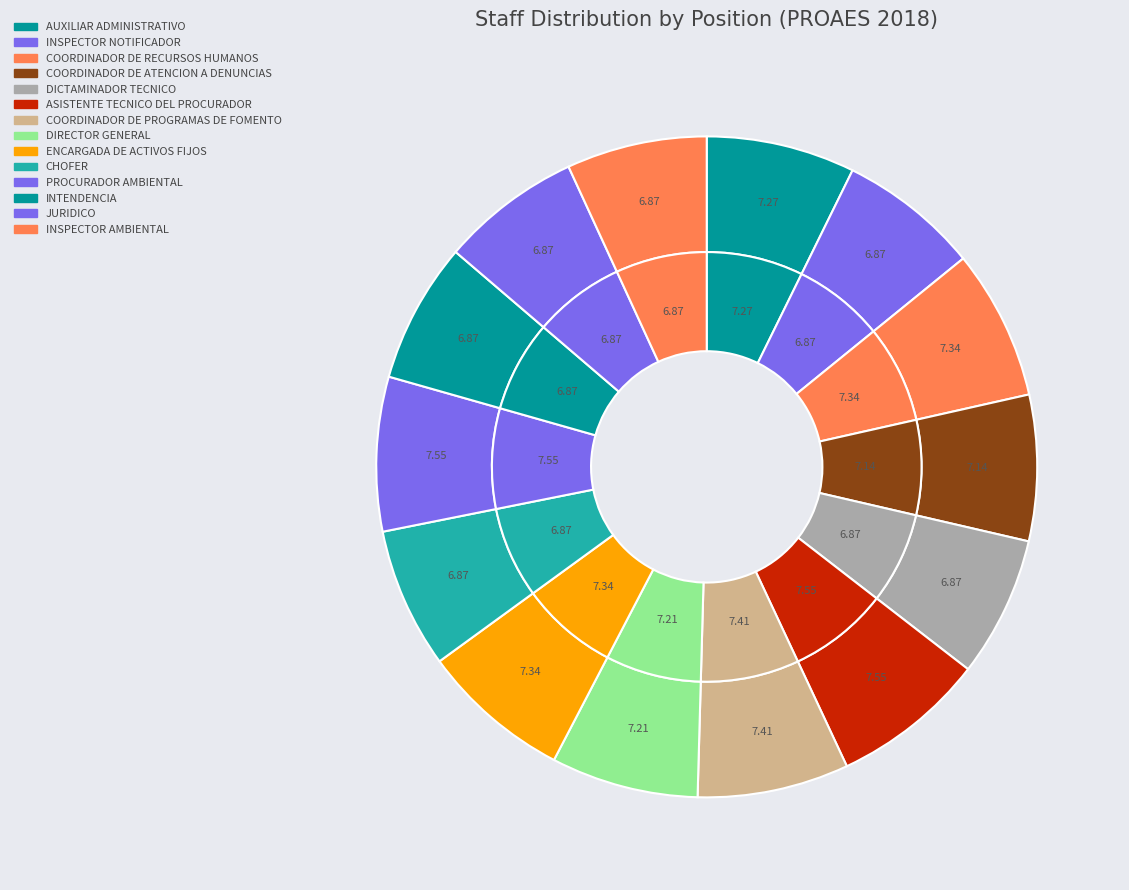

Combined, do ASISTENTE TECNICO DEL PROCURADOR and COORDINADOR DE PROGRAMAS DE FOMENTO account for over 50%?

No